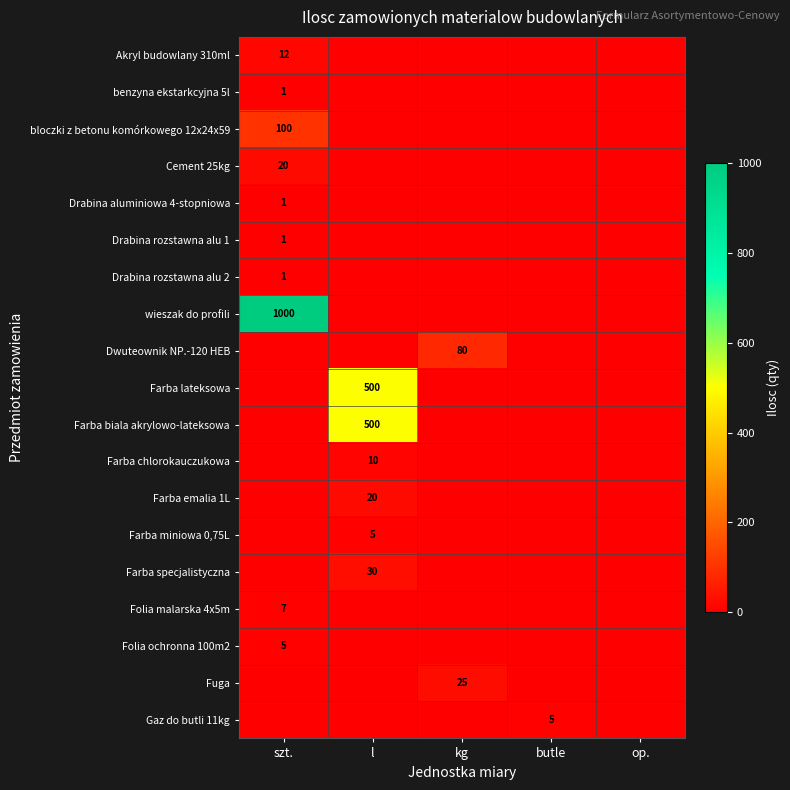

What is the total value across all series at kg?

105